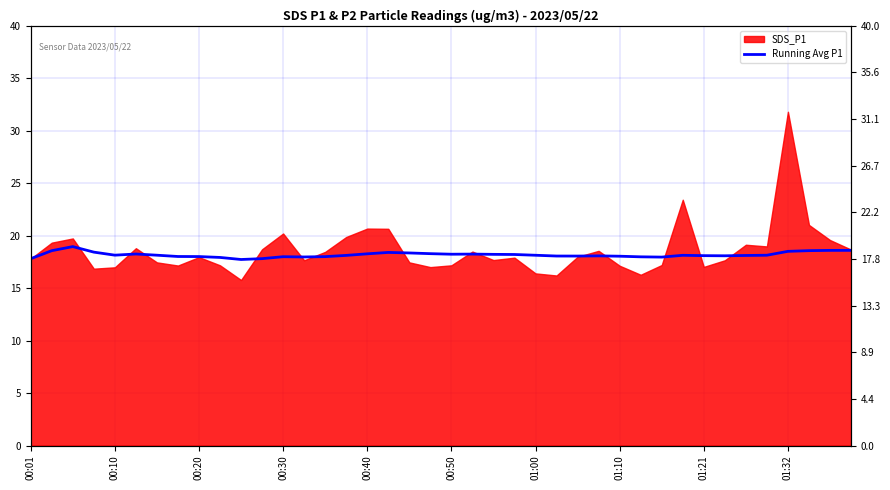

The value at 37 is 18.6. True or false?

True